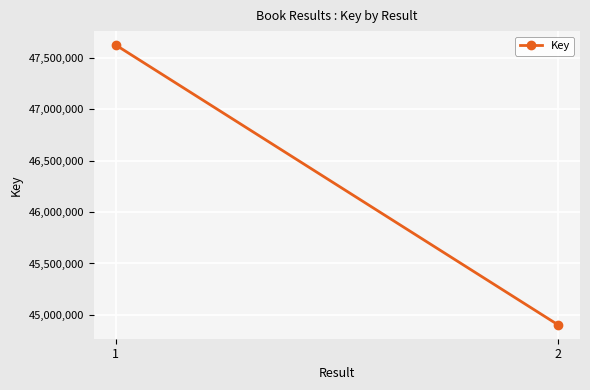

What is the difference between the values at 2 and 1?

2718630